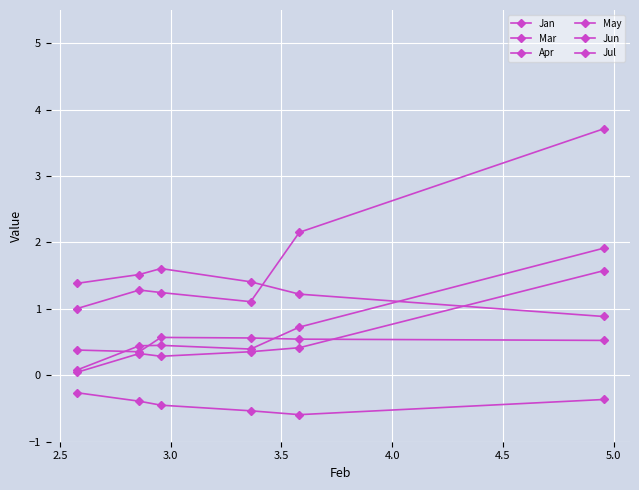

What is the minimum value shown in the chart?

-0.6